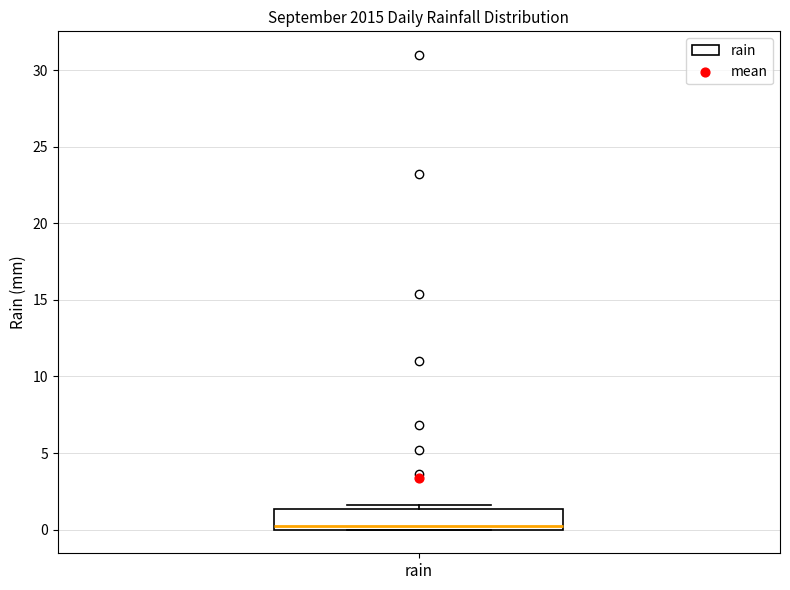

Read this box plot against the y-axis: the position of the median line, the range covered by the box, and the ends of both whiskers. The values are not printed on the chart, so give them approximately, as read against the axis.

median 0.0 (just above the box's lower edge), box 0.0 to 1.5, whiskers 0.0 to 1.5 (just above the box's upper edge)